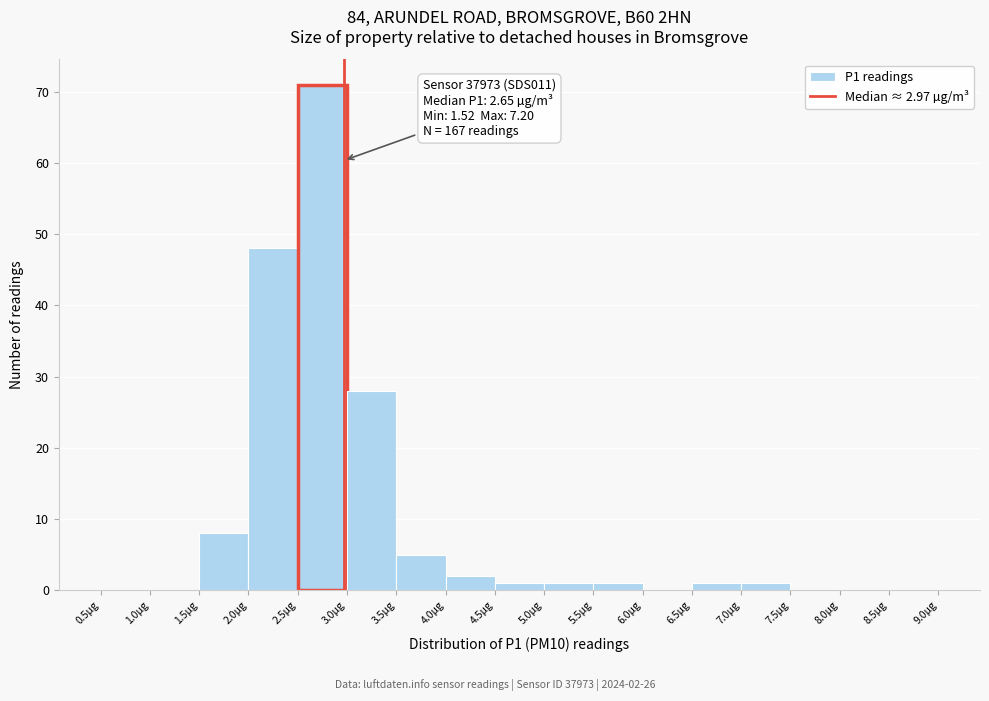

Over which range of the x-axis is the bar tallest?

2.5 to 3.0